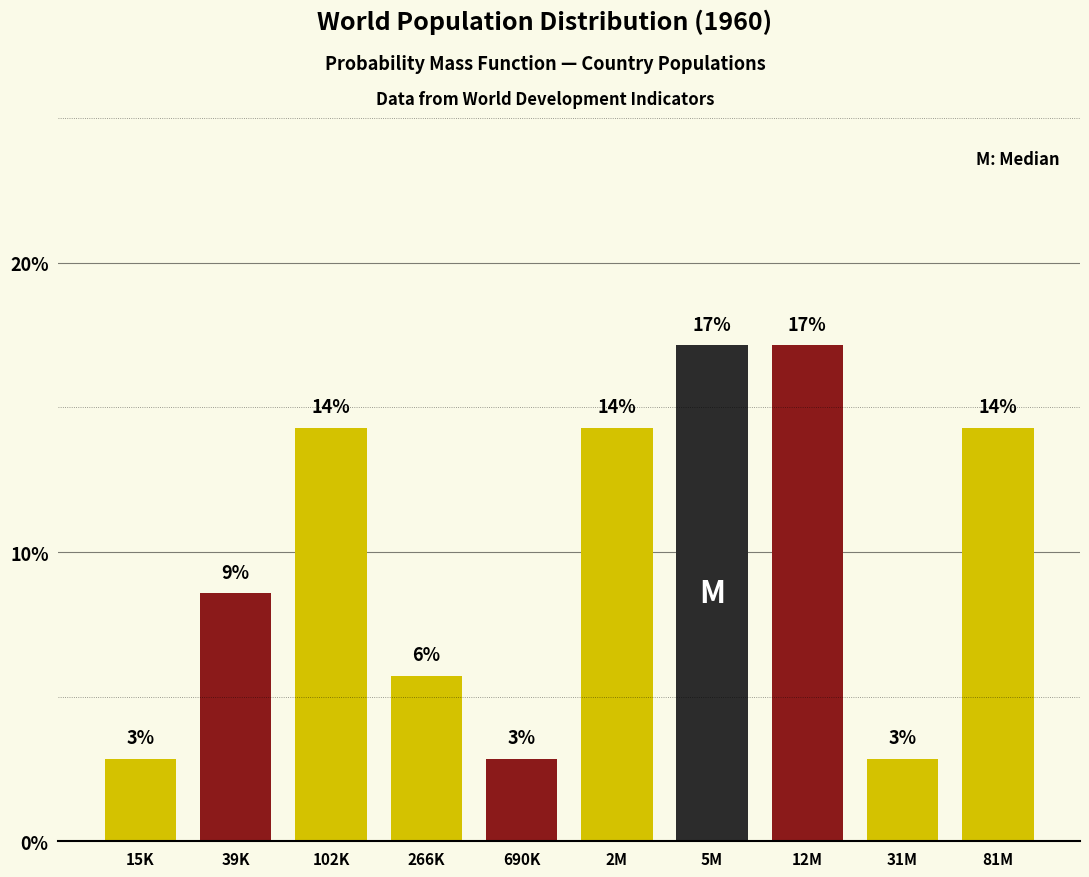

How many bars are there in total?

10